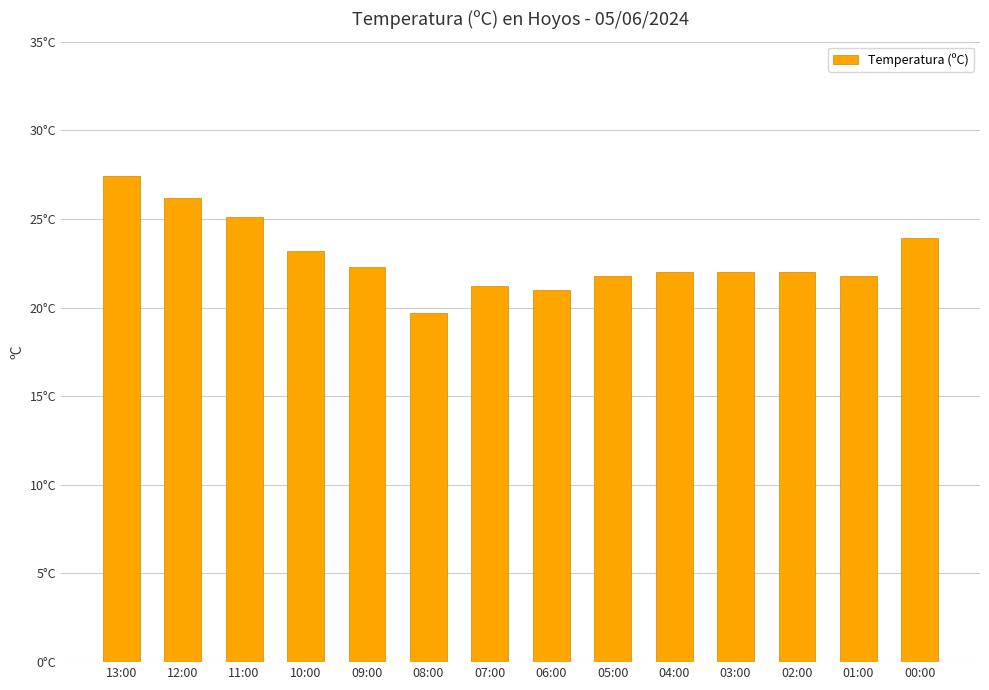

Reading left to right, extract all data points from this chart.

13:00=27.4	12:00=26.2	11:00=25.1	10:00=23.2	09:00=22.3	08:00=19.7	07:00=21.2	06:00=21.0	05:00=21.8	04:00=22.0	03:00=22.0	02:00=22.0	01:00=21.8	00:00=23.9